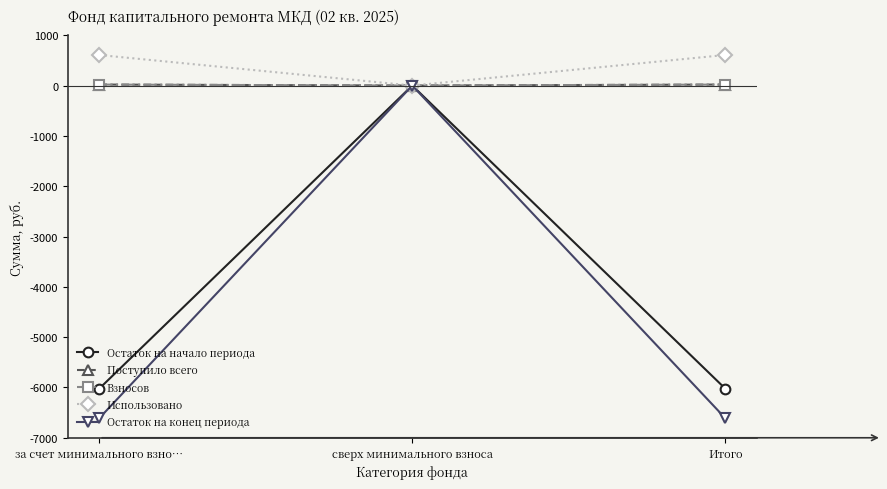

Which series changed the most between сверх минимального взноса and Итого?

Остаток на конец периода